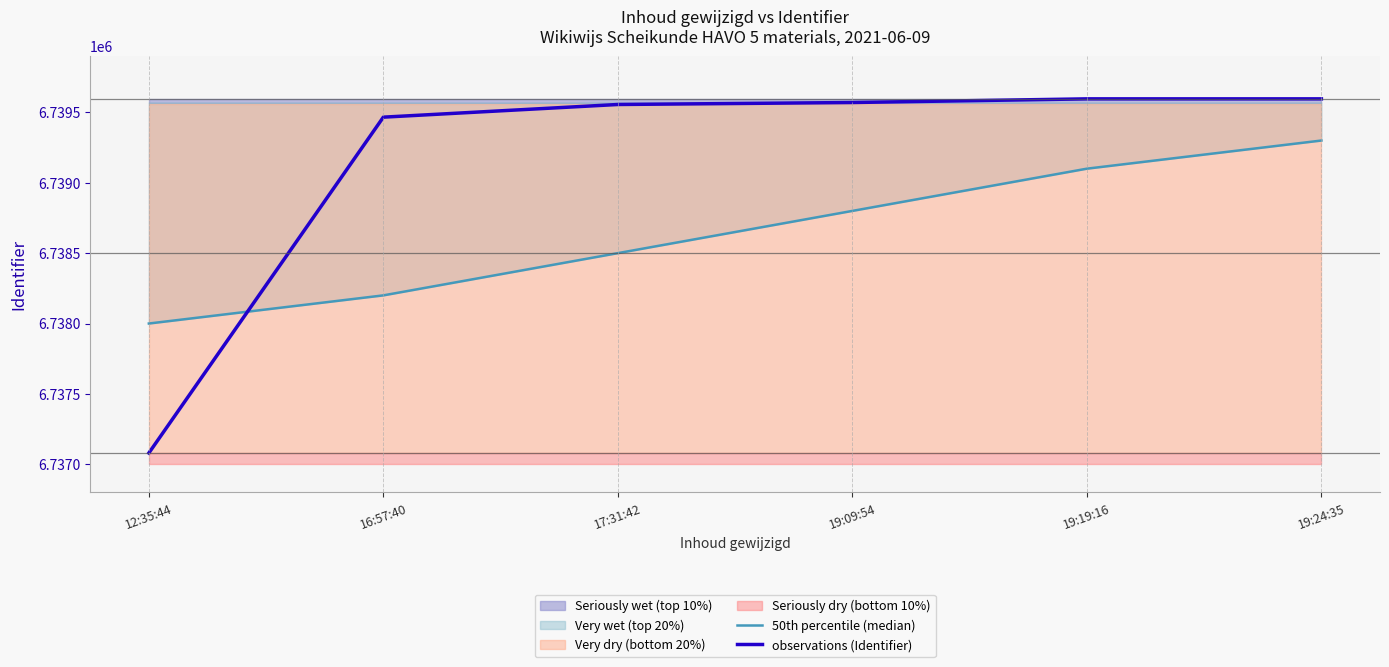

Rank the series by their maximum value, from lowest to highest.

50th percentile (median), observations (Identifier)